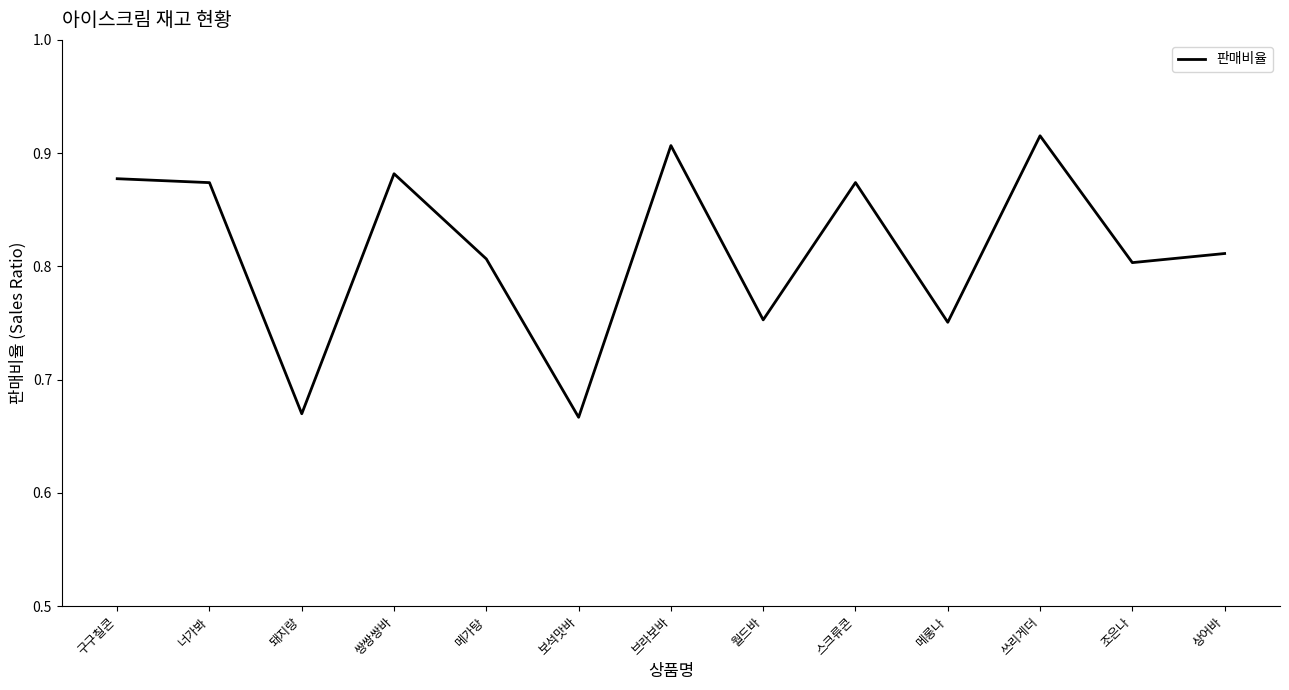

Count the values in the range 0 to 1.

13